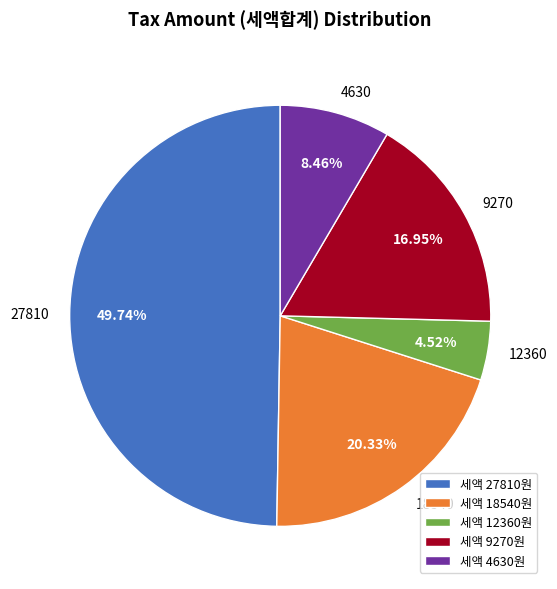

Rank the categories by value from highest to lowest.

세액 27810원, 세액 18540원, 세액 9270원, 세액 4630원, 세액 12360원